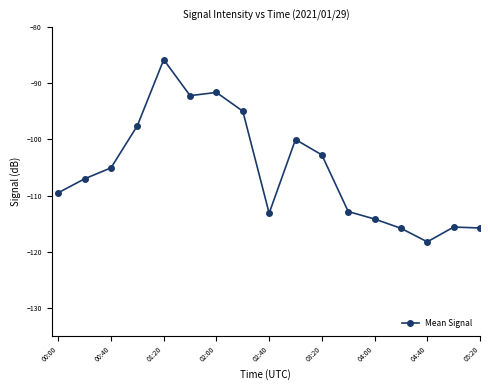

True or false: there are more than 0 points higher than both neighbors.

True